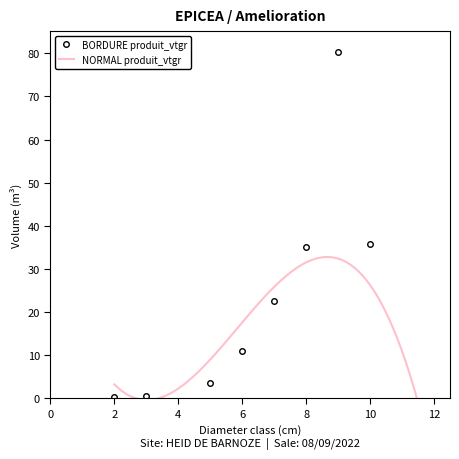

True or false: BORDURE produit_vtgr has a value of 35.8 at 10.

True